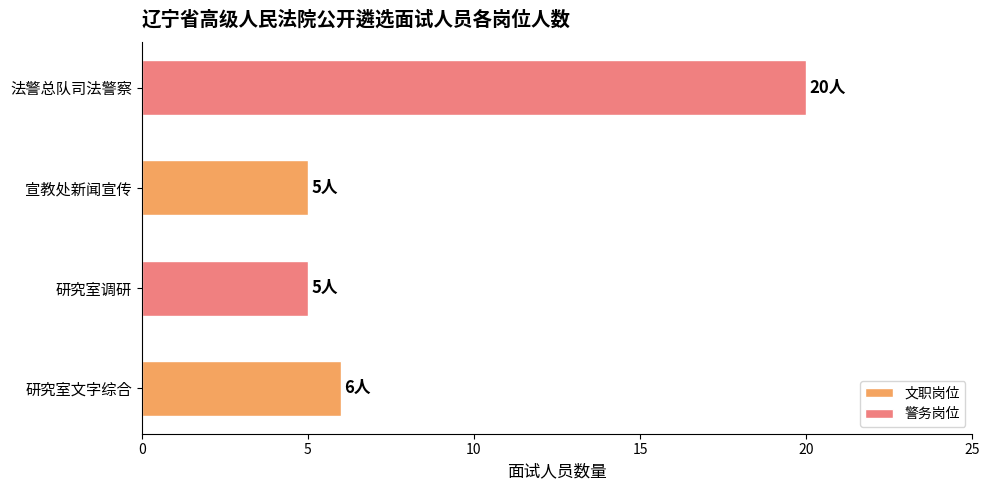

How many categories are shown in the chart?

4